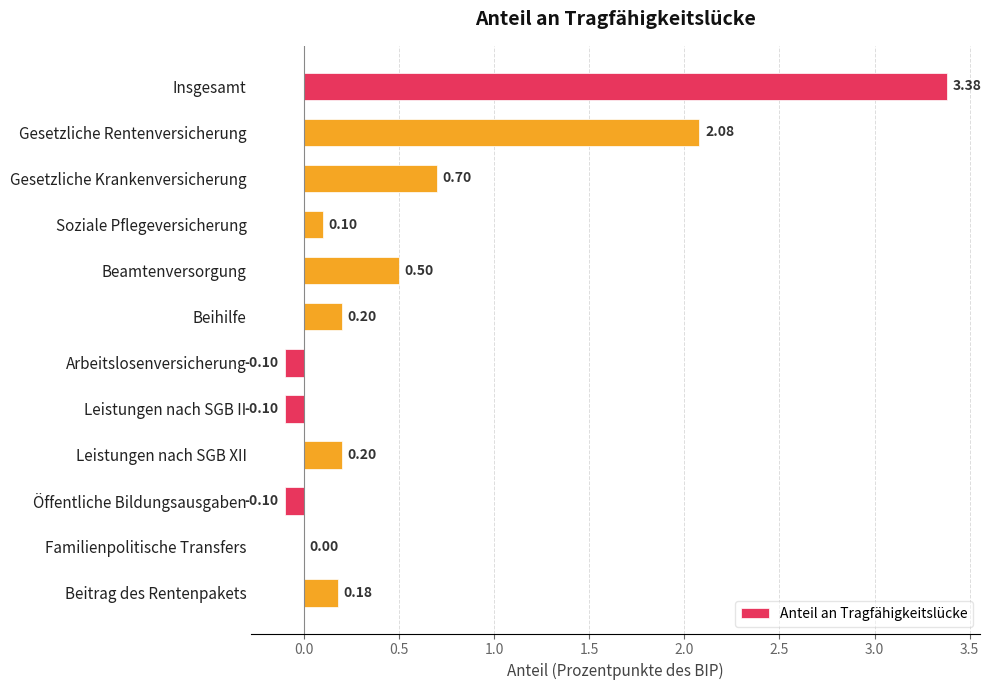

Are the bars grouped side by side (vs. stacked)?

No